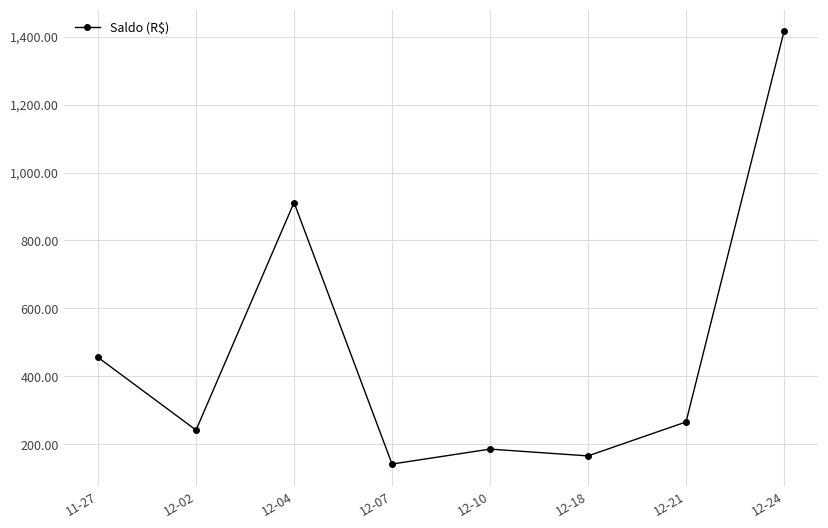

Rank the categories by value from highest to lowest.

12-24, 12-04, 11-27, 12-21, 12-02, 12-10, 12-18, 12-07